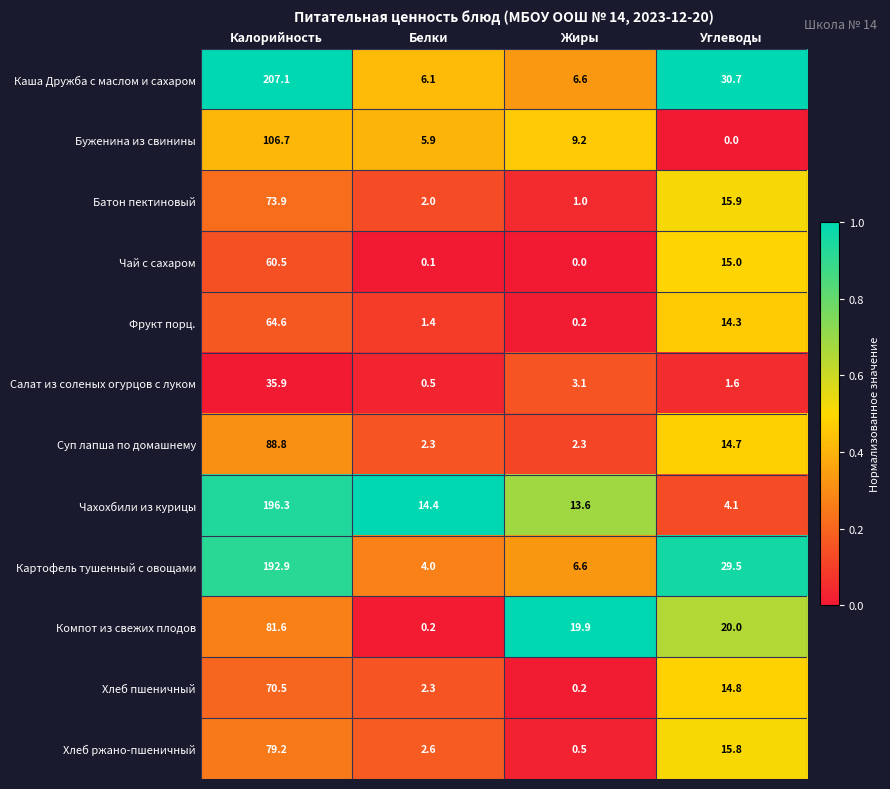

What is the minimum value for Салат из соленых огурцов с луком?

0.5